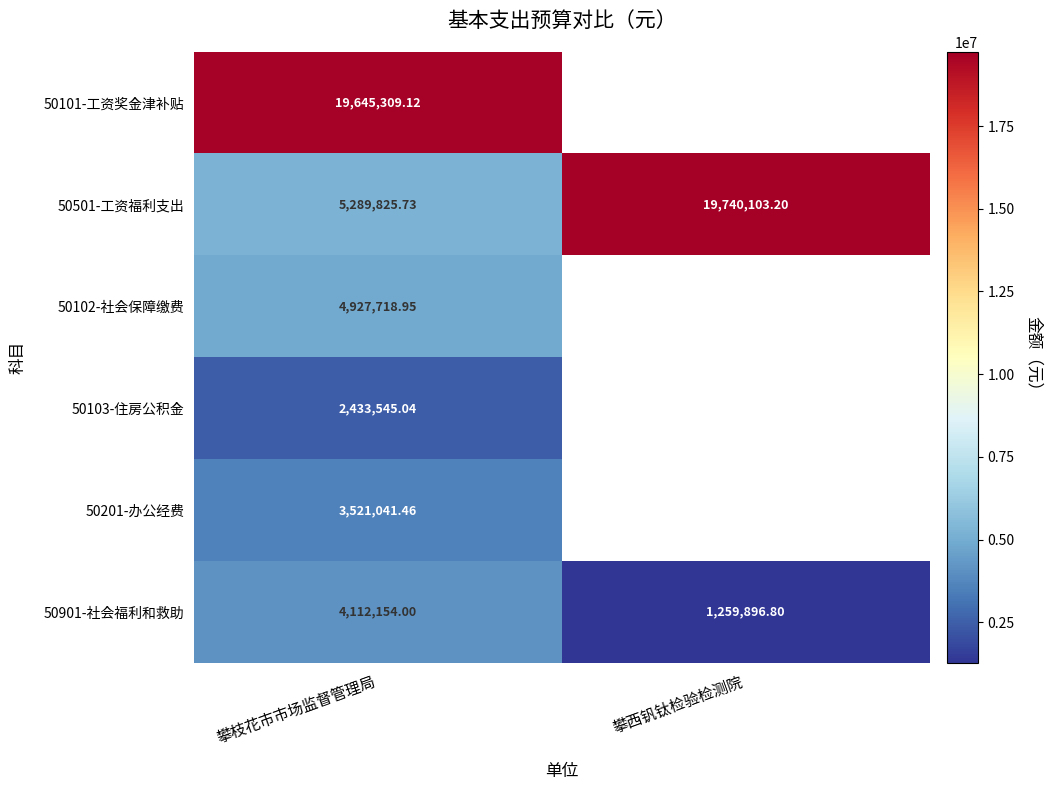

Rank the categories by 50901-社会福利和救助 value from highest to lowest.

攀枝花市市场监督管理局, 攀西钒钛检验检测院